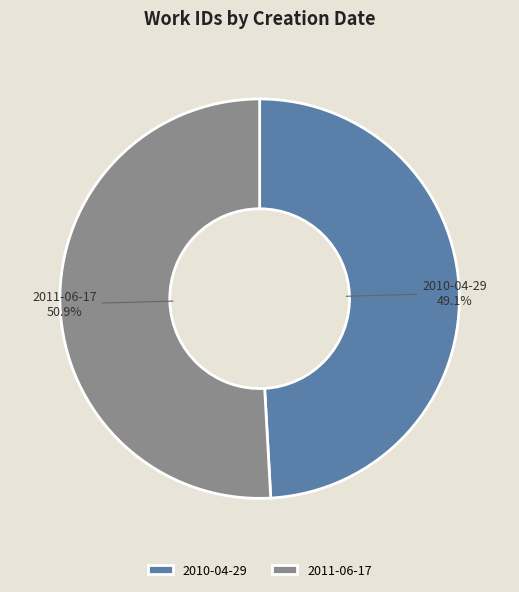

Which category has the biggest portion of the pie?

2011-06-17